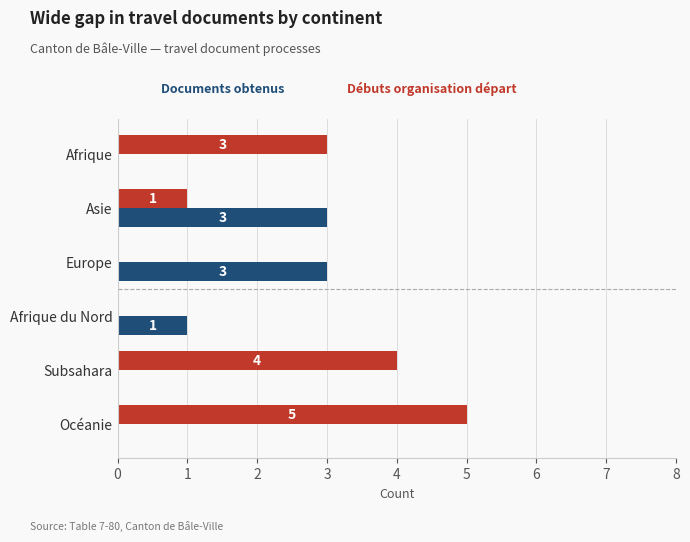

How many series are shown in this chart?

2